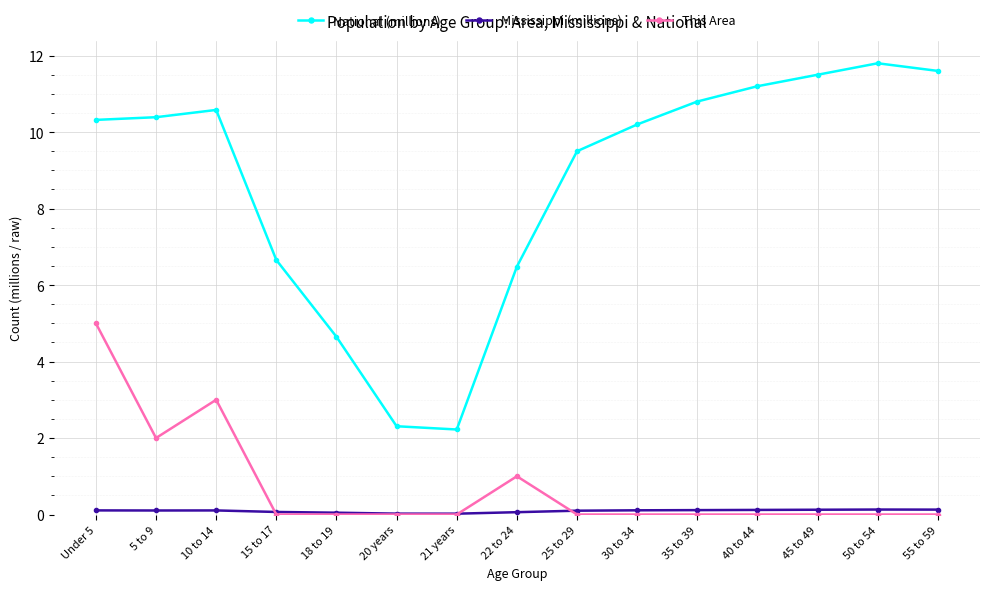

Count the number of categories in the chart.

15